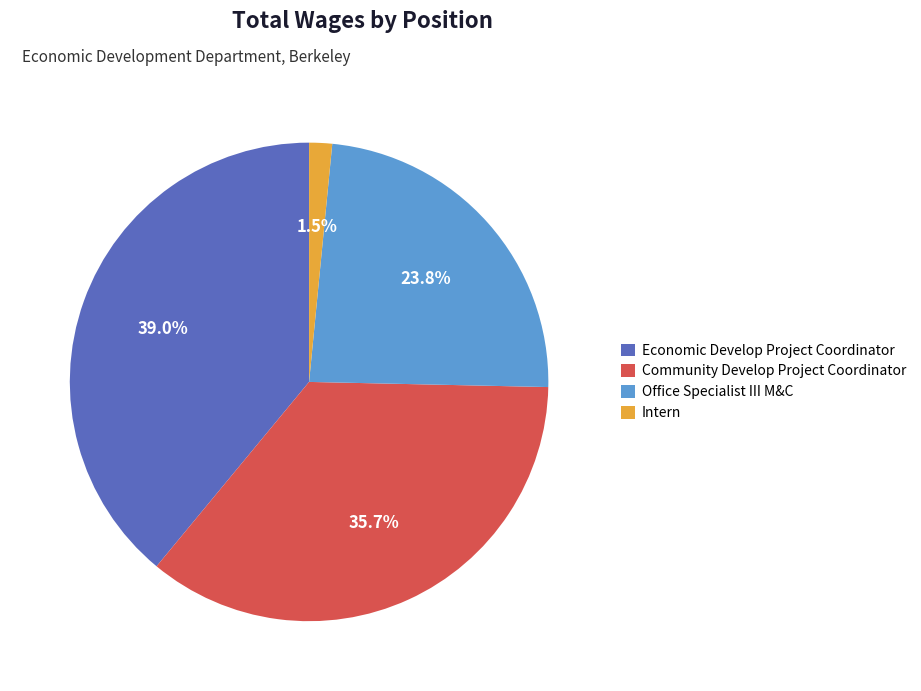

Which has a higher value, Community Develop Project Coordinator or Intern?

Community Develop Project Coordinator